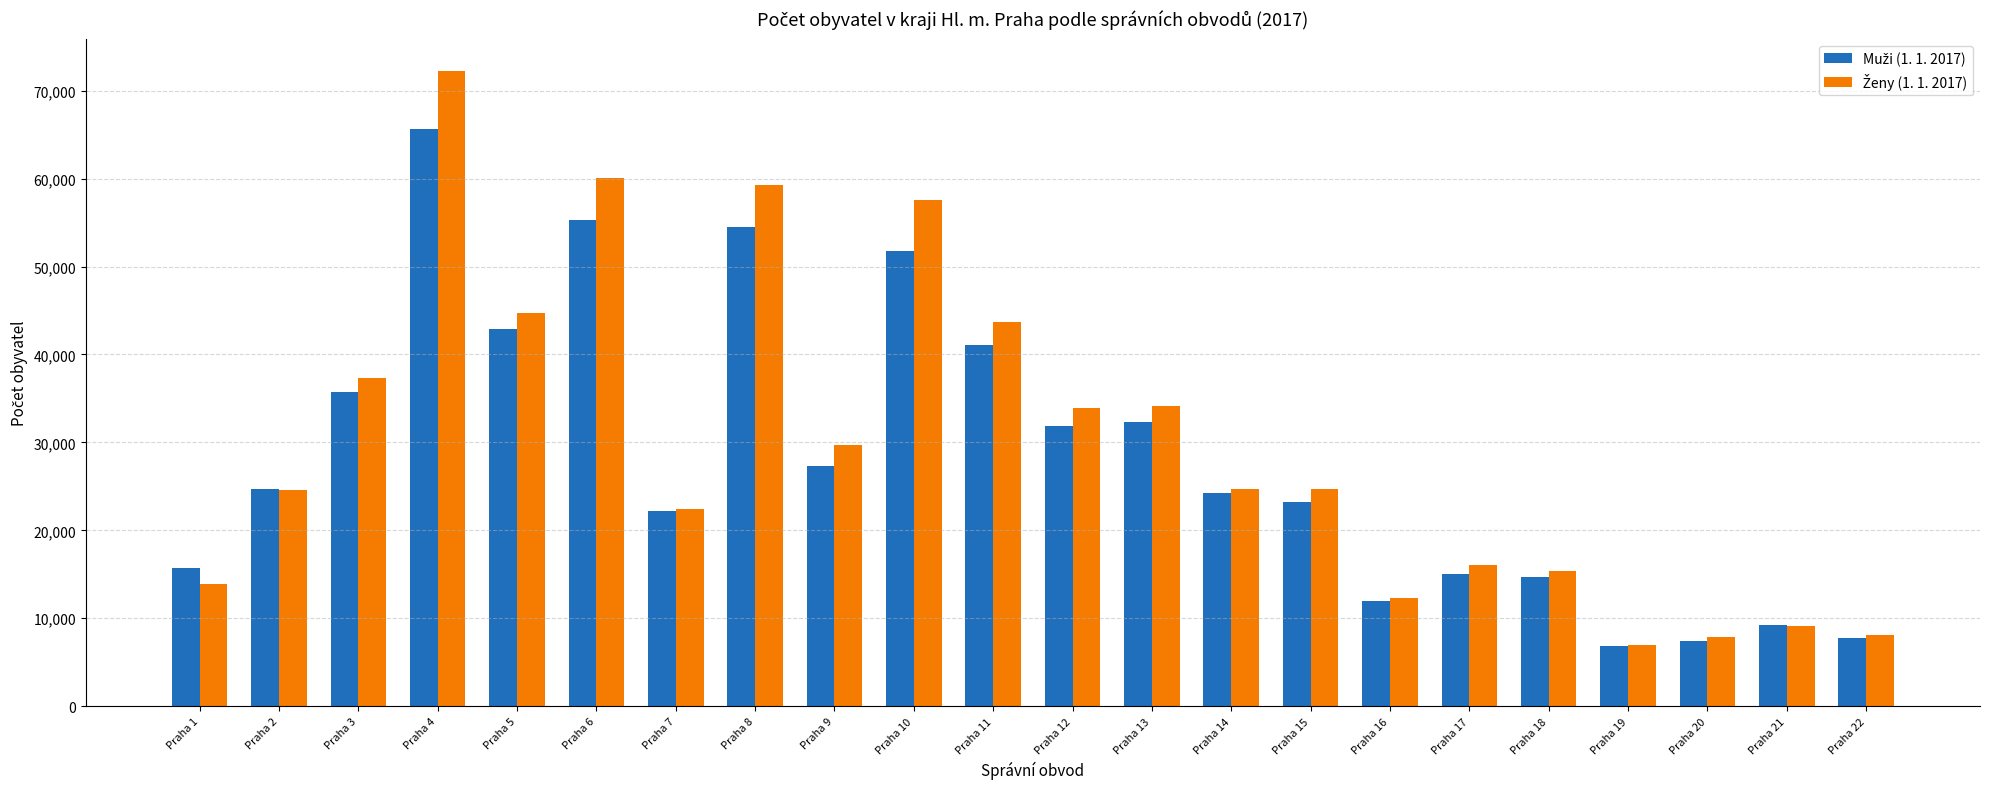

What is the spread (max minus min) of values at Praha 14?

455